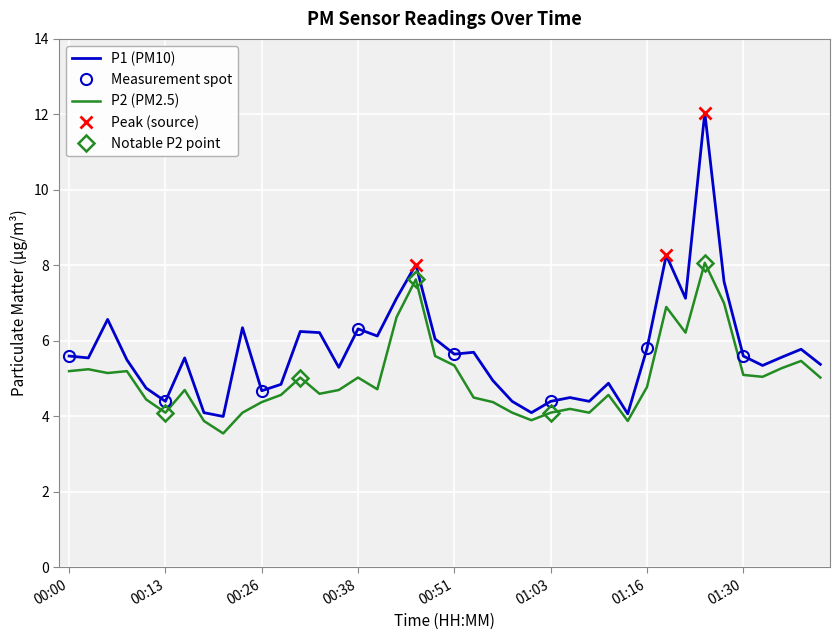

What is the spread (max minus min) of values at 00:46?

0.4